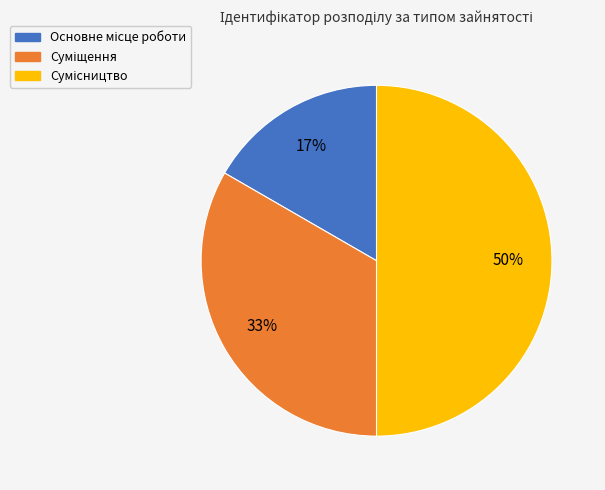

To the nearest percent, what is the average slice percentage?

33%